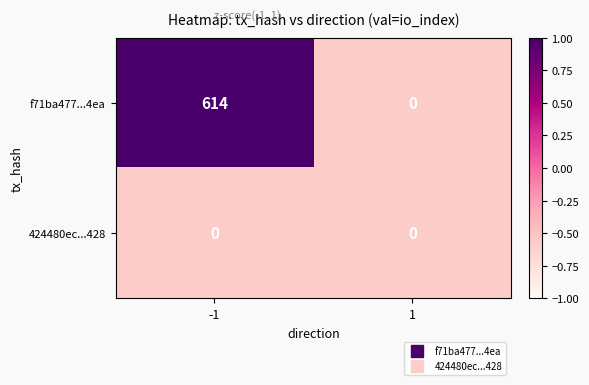

Rank the series by their average value, from highest to lowest.

f71ba477...4ea, 424480ec...428